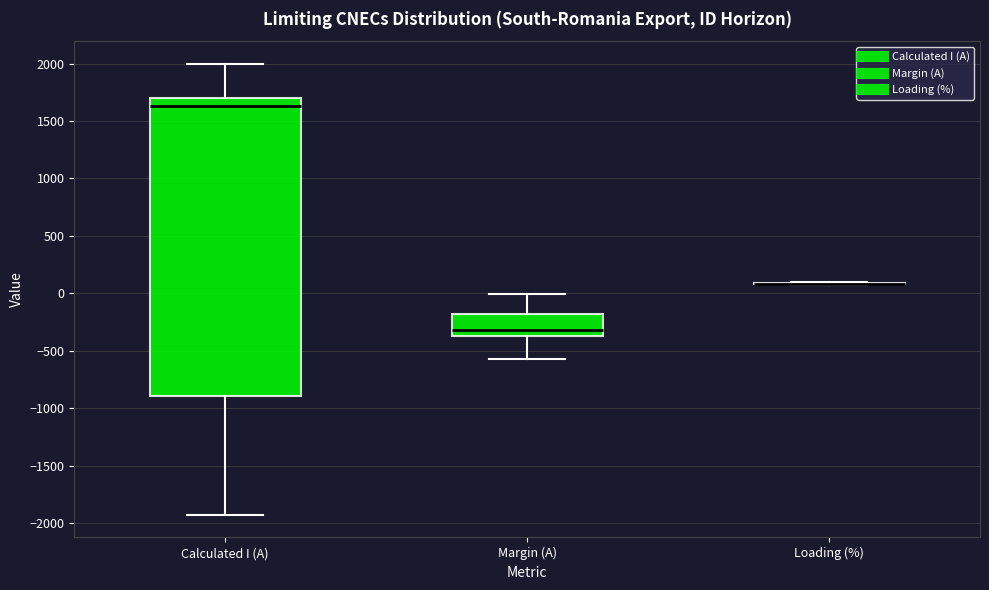

Reading left to right, transcribe this box plot: for each box, give where its median line is, the range the box spans, and where its two whiskers end, as read against the y-axis. The values are not printed on the chart, so give them approximately, as read against the axis.

Calculated I (A): median 1650, box -900 to 1700, whiskers -1950 to 2000
Margin (A): median -300, box -350 to -200, whiskers -550 to 0
Loading (%): box collapsed to a line at 100, whiskers 50 to 100